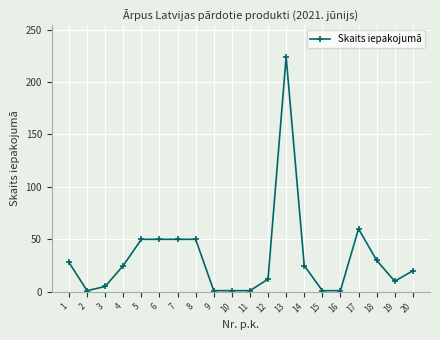

How many values are below 25?

10